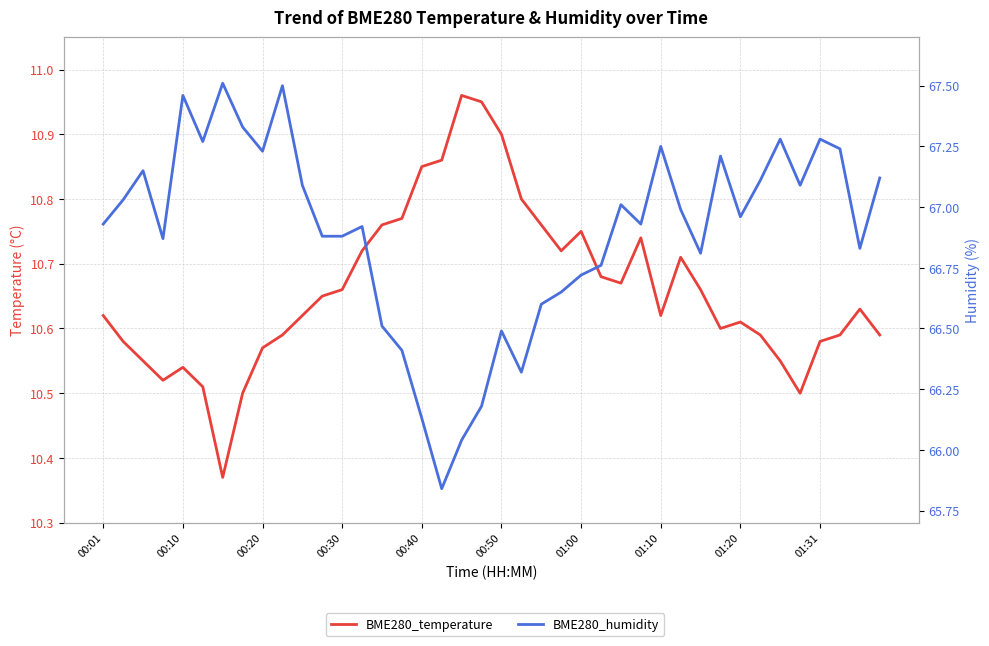

What is the total value across all series at 11?

77.5